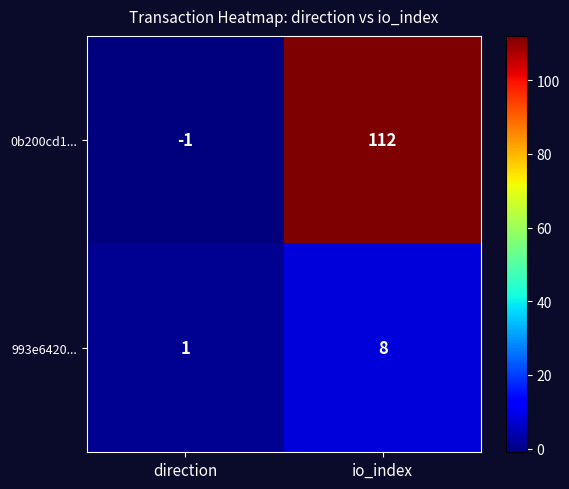

Which series changed the most between direction and io_index?

0b200cd1...